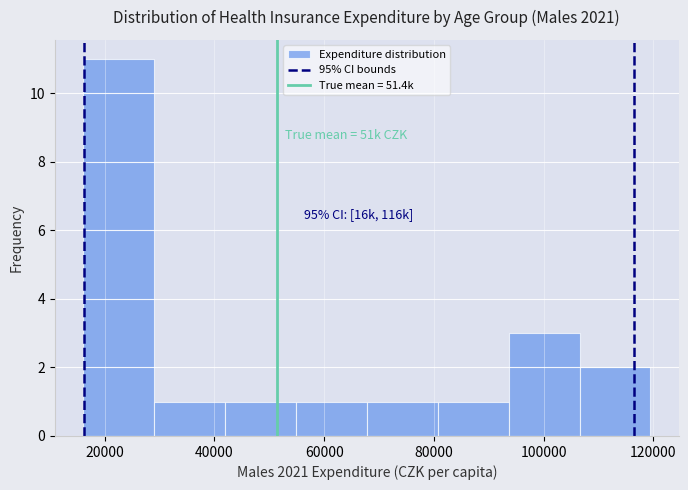

Which range on the x-axis has the tallest bar?

16000 to 28000